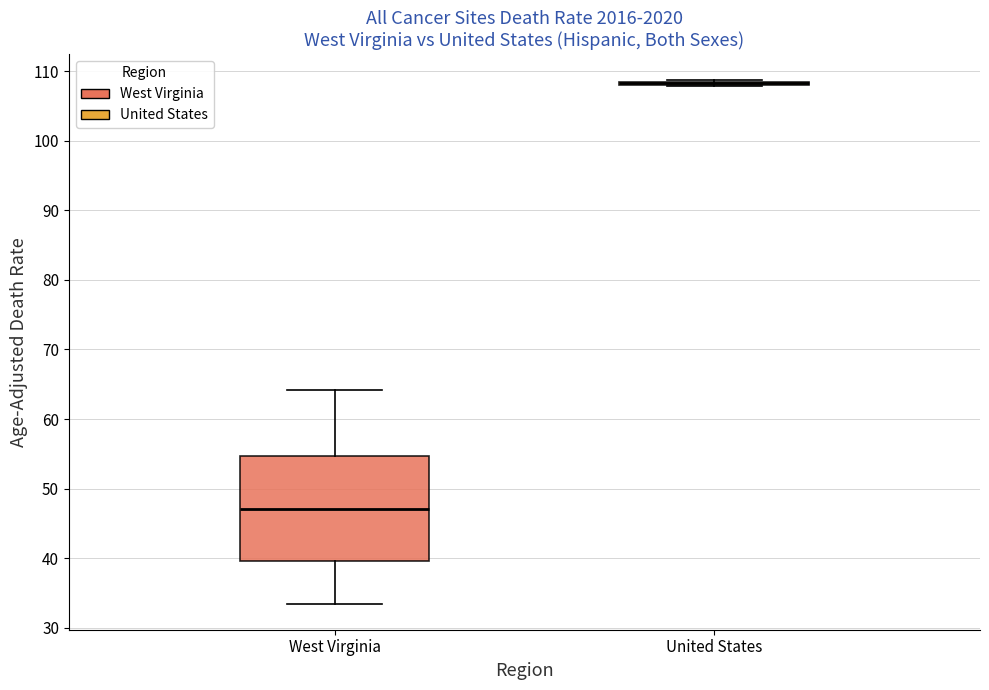

Reading left to right, transcribe this box plot: for each box, give where its median line is, the range the box spans, and where its two whiskers end, as read against the y-axis. The values are not printed on the chart, so give them approximately, as read against the axis.

West Virginia: median 47, box 40 to 55, whiskers 34 to 64
United States: box collapsed to a line at 108, whiskers 108 to 109